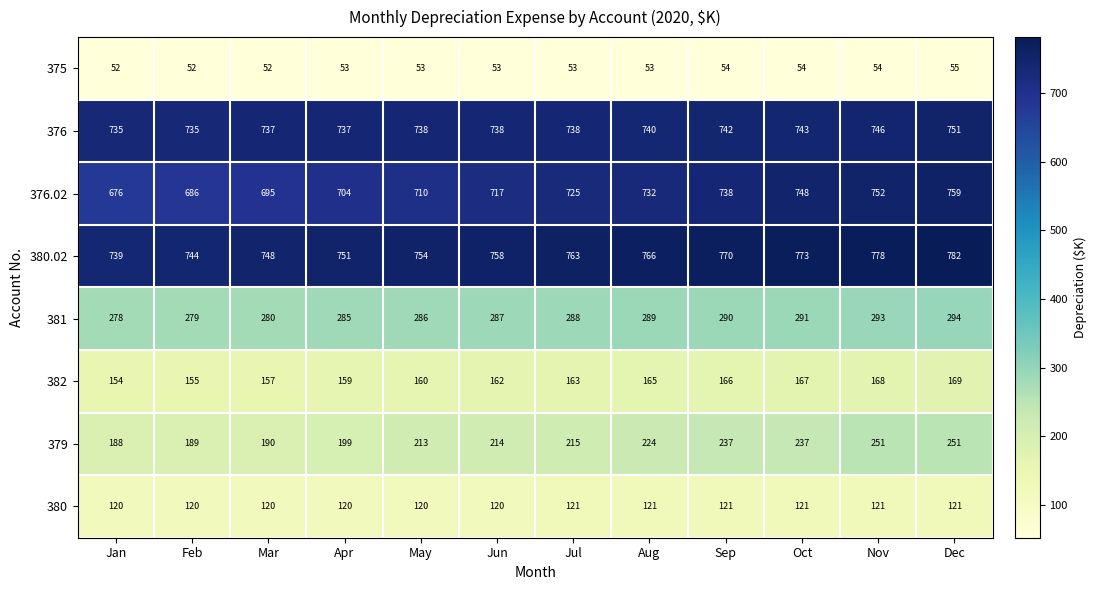

Rank the series by their maximum value, from lowest to highest.

375, 380, 382, 379, 381, 376, 376.02, 380.02